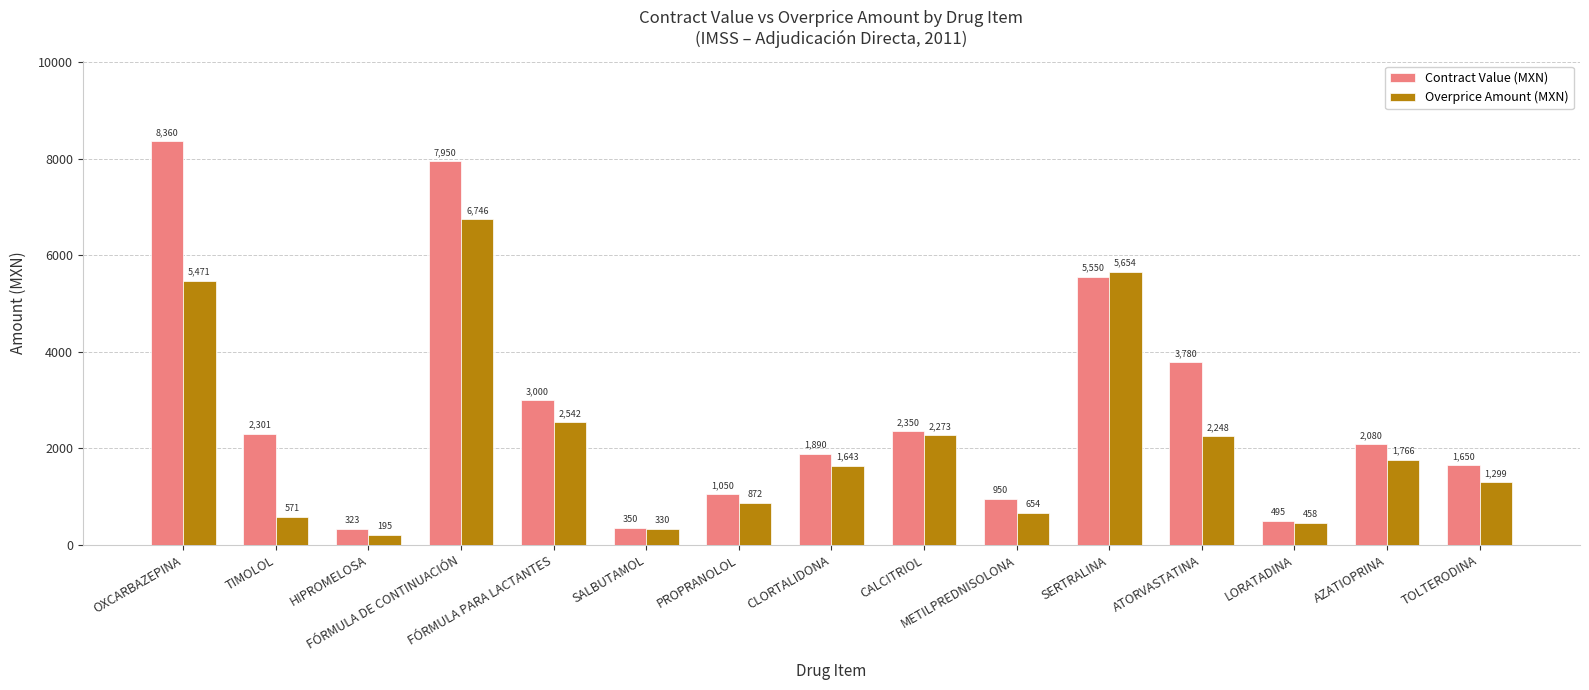

How many bars are there in total?

30